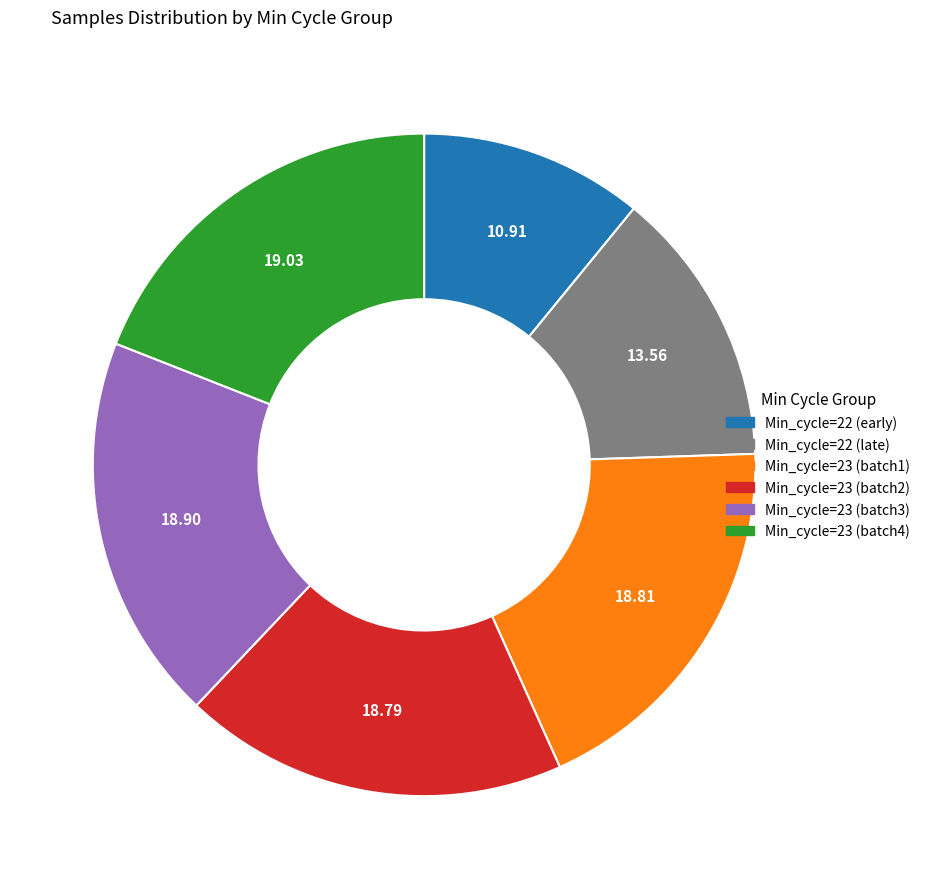

Is there a majority slice in this chart?

No